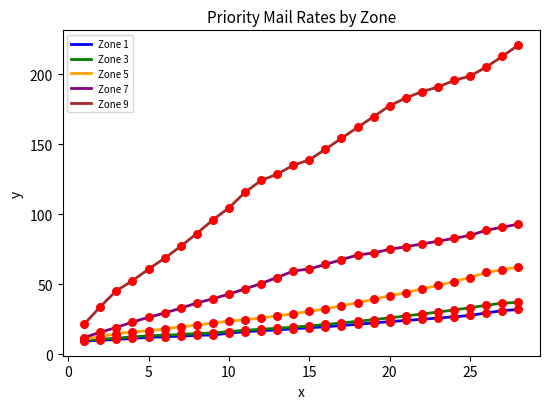

Which series has the largest total across all categories?

Zone 9